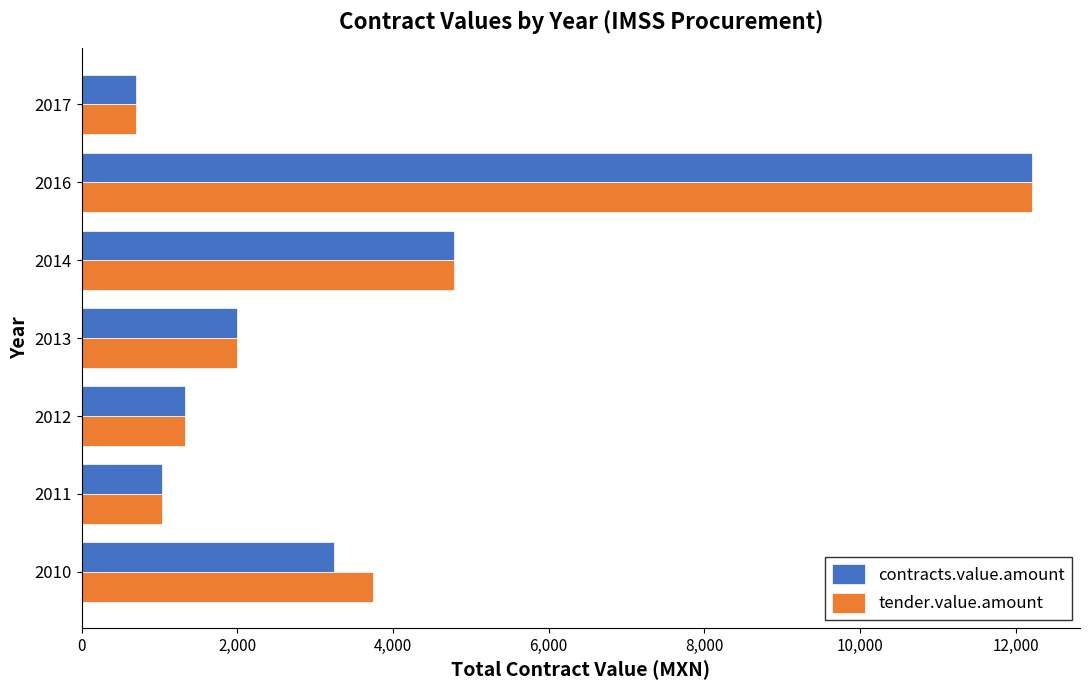

Count the number of categories in the chart.

7